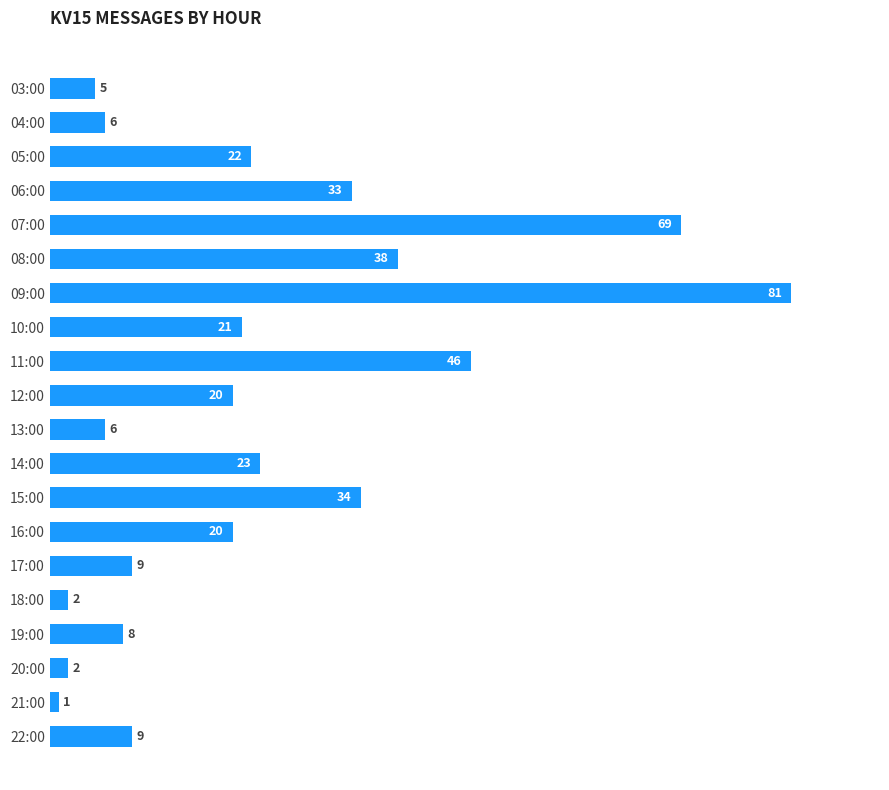

What position from the bottom is 20:00?

3